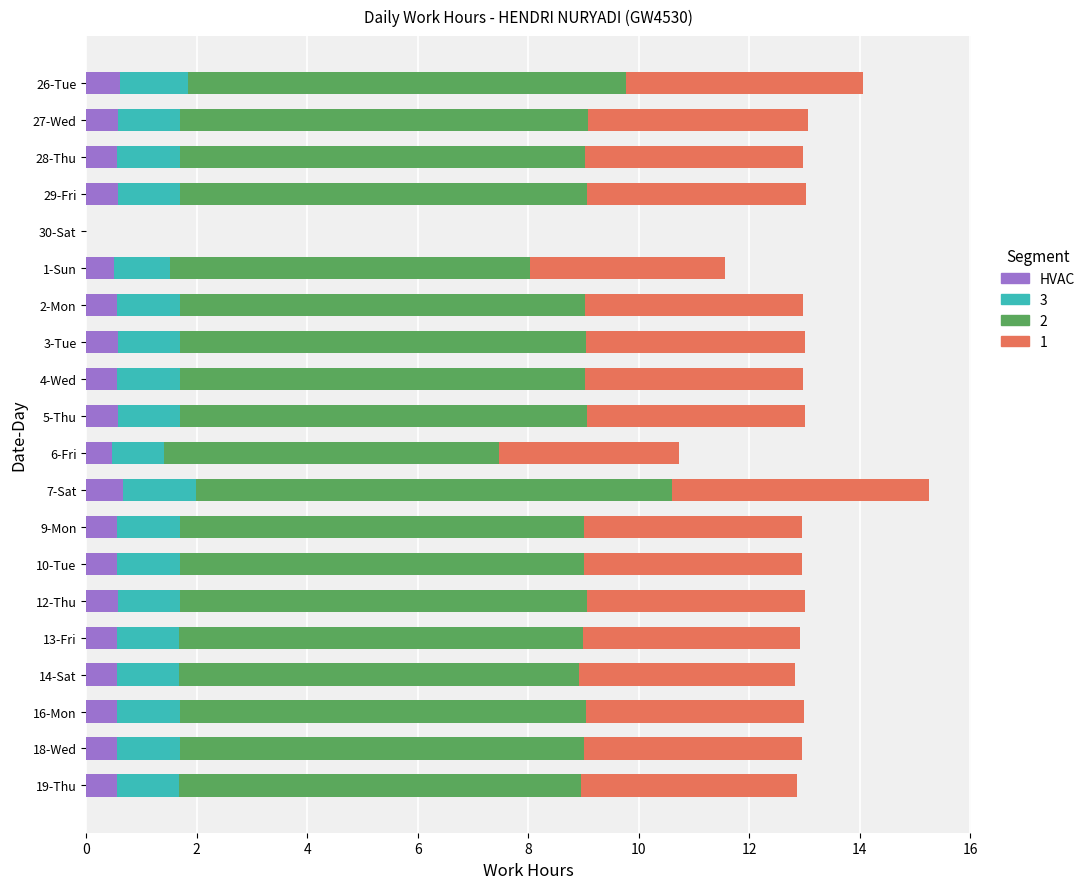

What is the total value across all series at 18-Wed?

13.0